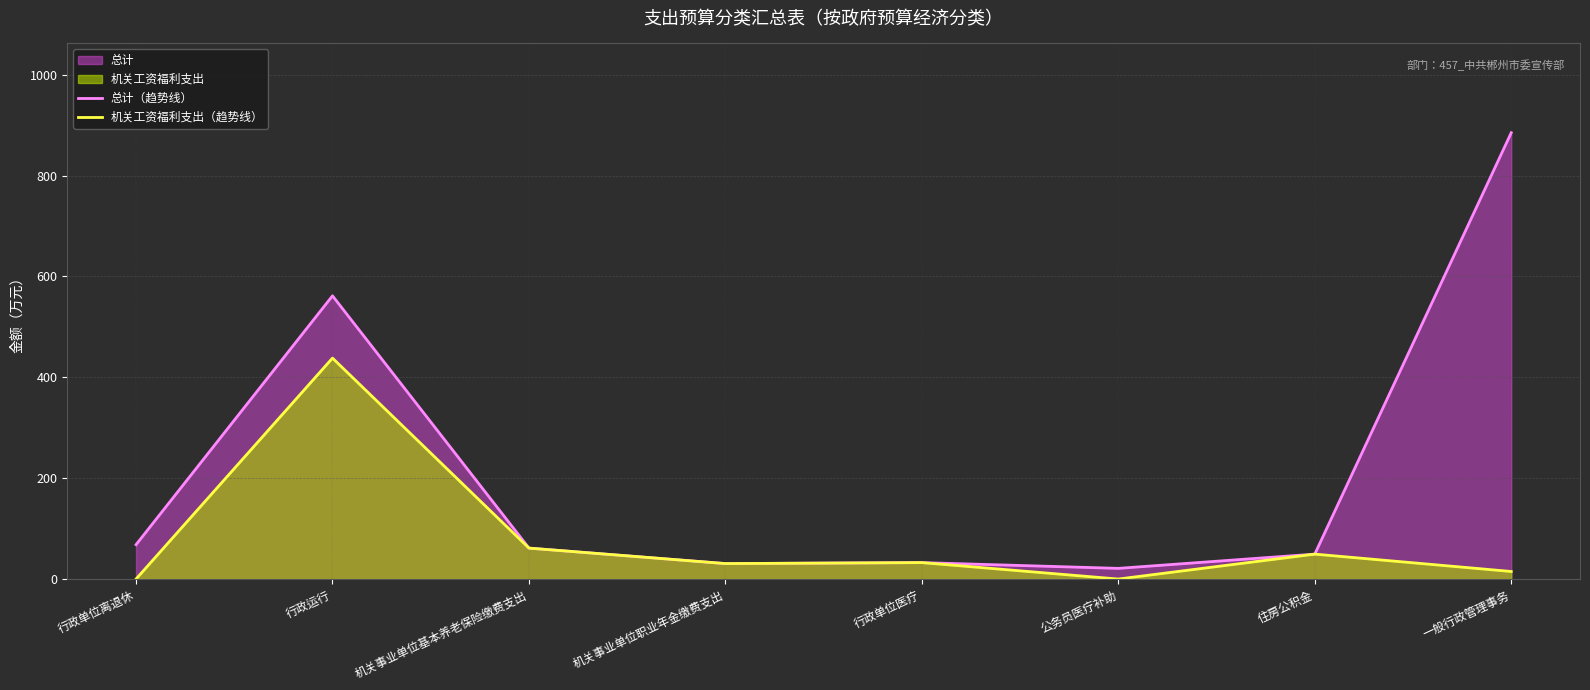

What is the value of the 机关工资福利支出（趋势线） point at the 4th from the left?

30.7